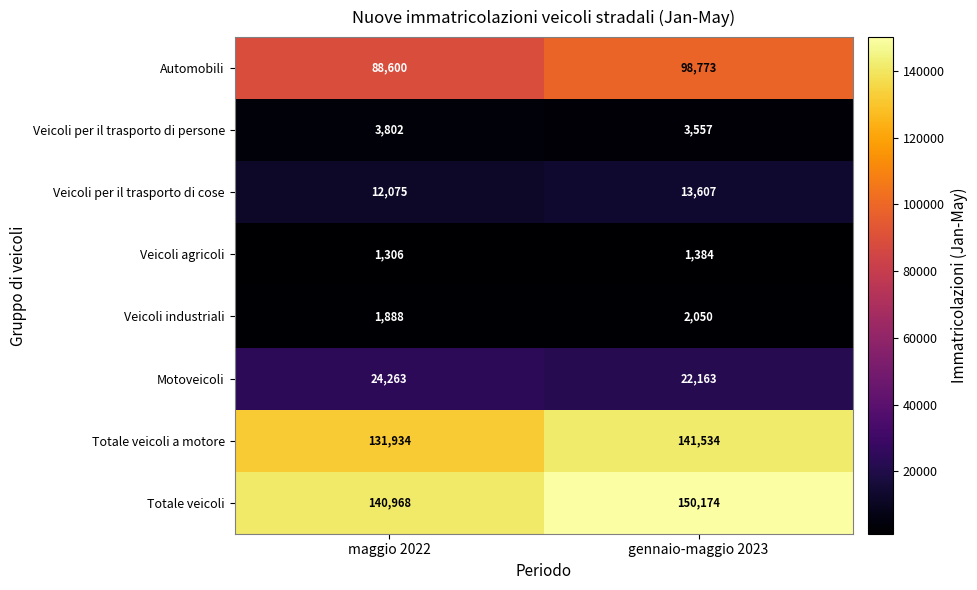

Reading right to left, transcribe all the data shown in this chart.

Automobili: gennaio-maggio 2023=98773	maggio 2022=88600
Veicoli per il trasporto di persone: gennaio-maggio 2023=3557	maggio 2022=3802
Veicoli per il trasporto di cose: gennaio-maggio 2023=13607	maggio 2022=12075
Veicoli agricoli: gennaio-maggio 2023=1384	maggio 2022=1306
Veicoli industriali: gennaio-maggio 2023=2050	maggio 2022=1888
Motoveicoli: gennaio-maggio 2023=22163	maggio 2022=24263
Totale veicoli a motore: gennaio-maggio 2023=141534	maggio 2022=131934
Totale veicoli: gennaio-maggio 2023=150174	maggio 2022=140968